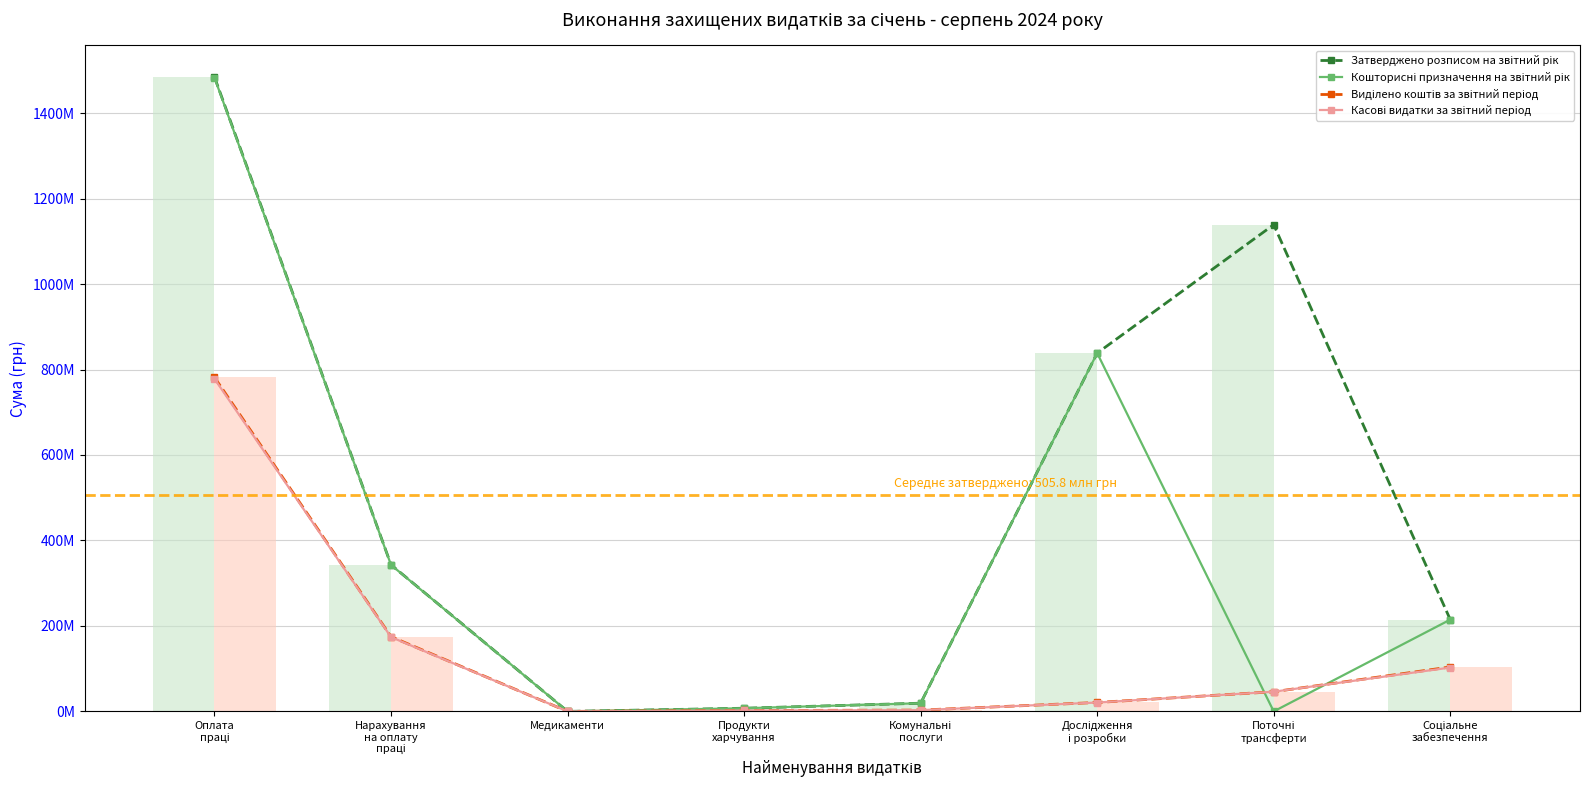

At which category is the sum across all series the highest?

Оплата
праці